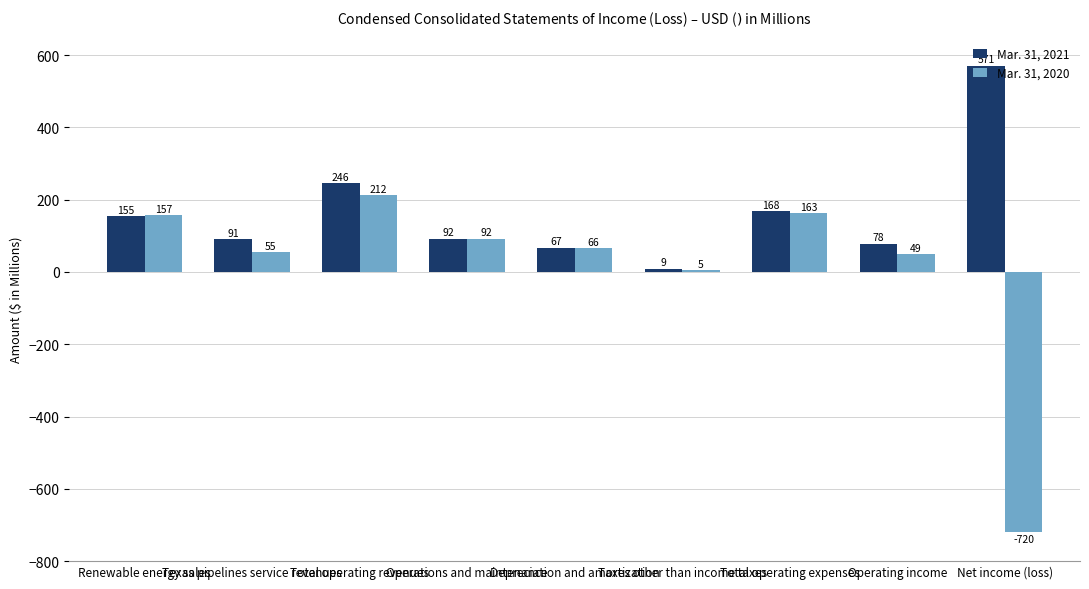

What is the minimum value for Mar. 31, 2021?

9